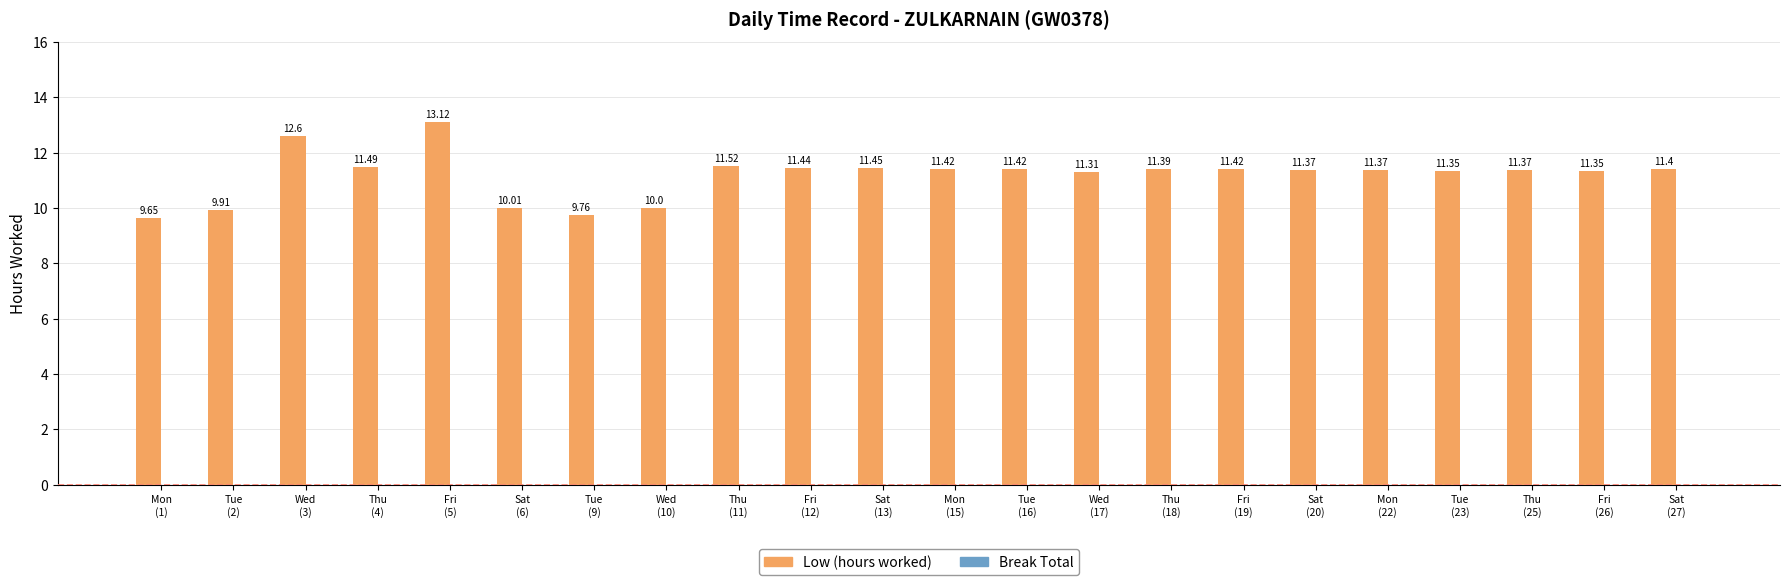

What is the sum of all values?

246.1